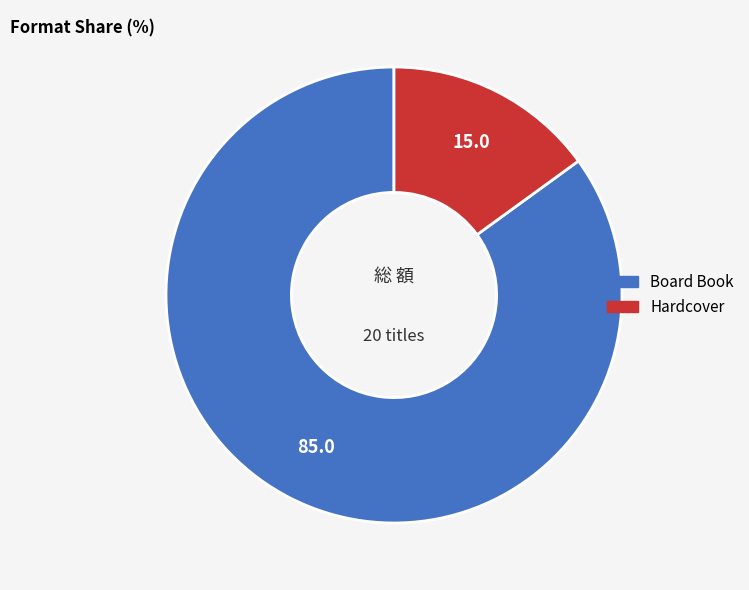

How many slices are in this pie chart?

2